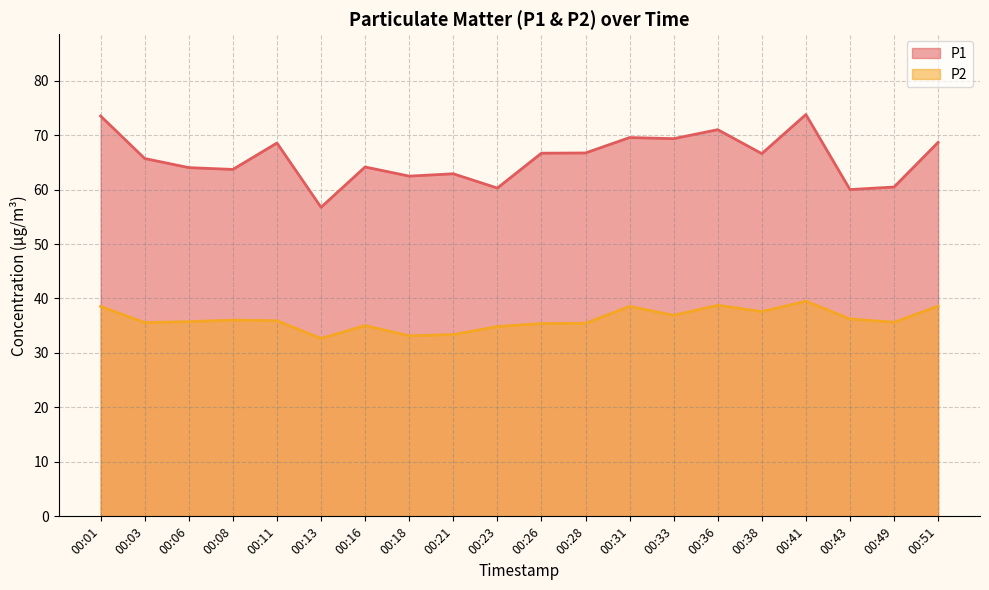

How many series are shown in this chart?

2